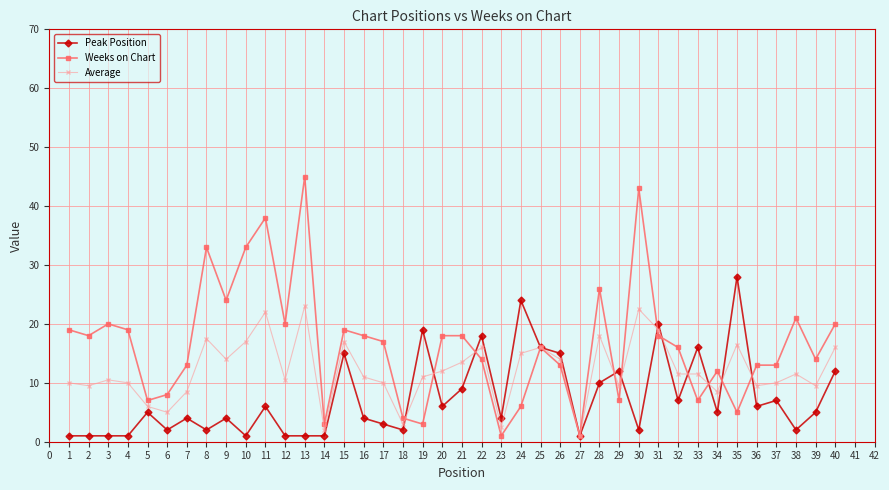

What is the greatest value displayed?

45.0